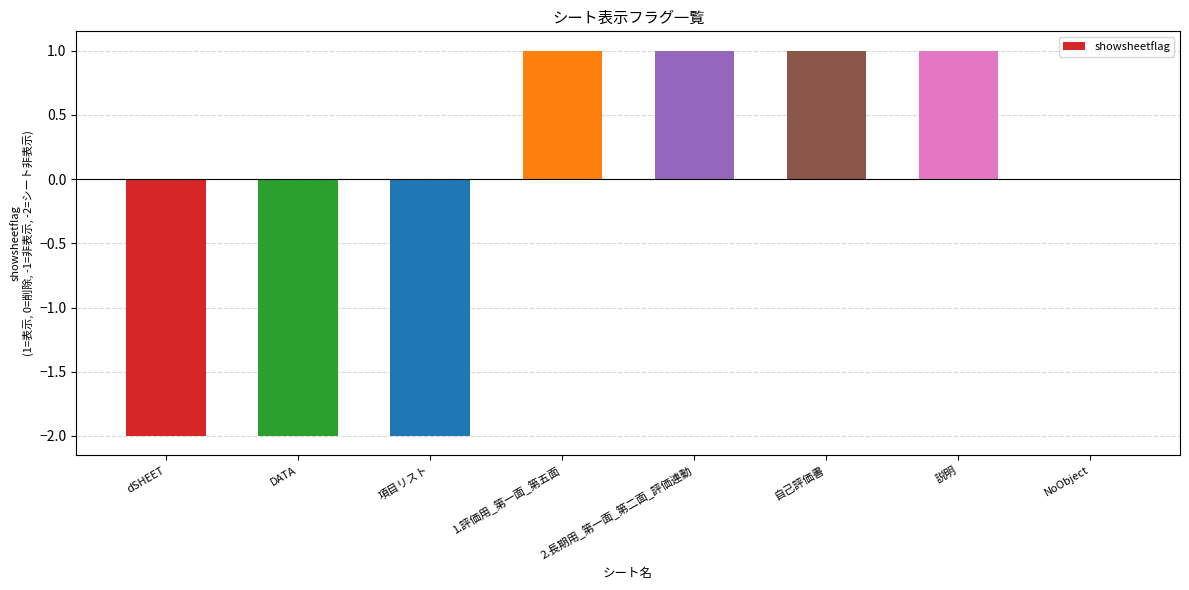

Is it true that the value at 2.長期用_第一面_第二面_評価連動 is 1?

True